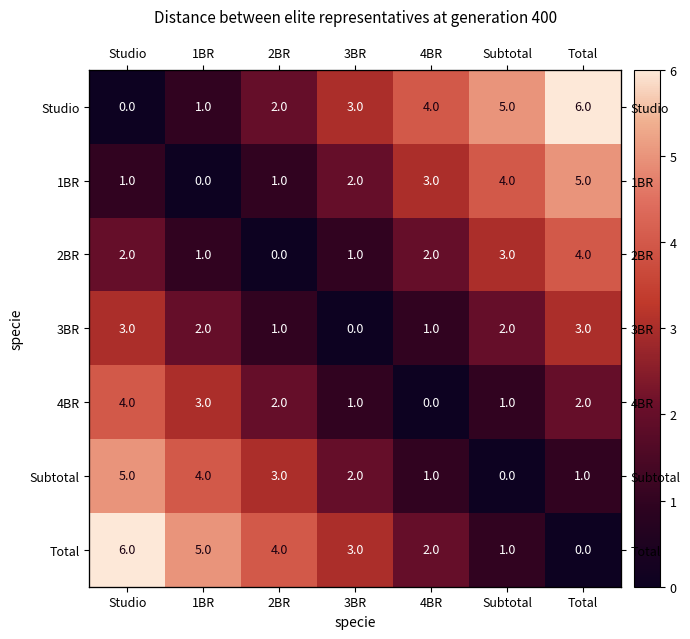

At which label does 3BR first exceed 2?

Studio